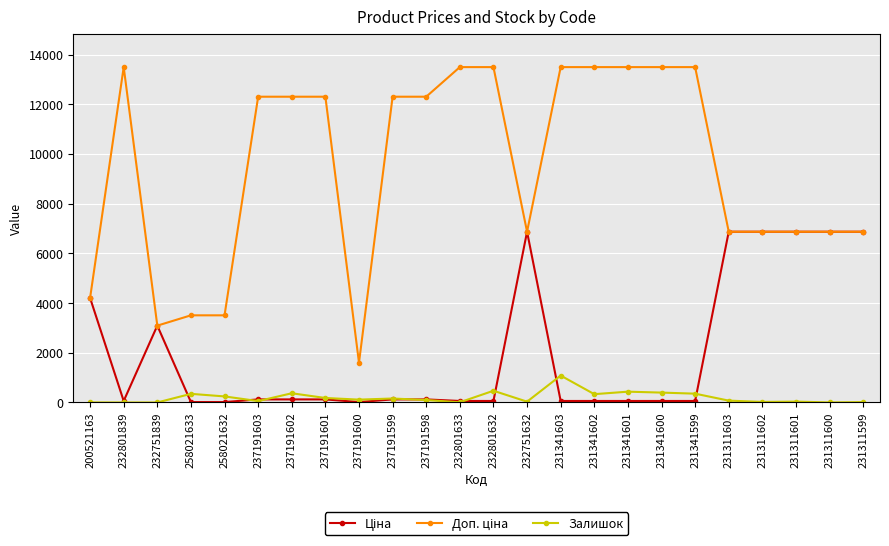

Is it true that Залишок equals 397.0 at 231341600?

True